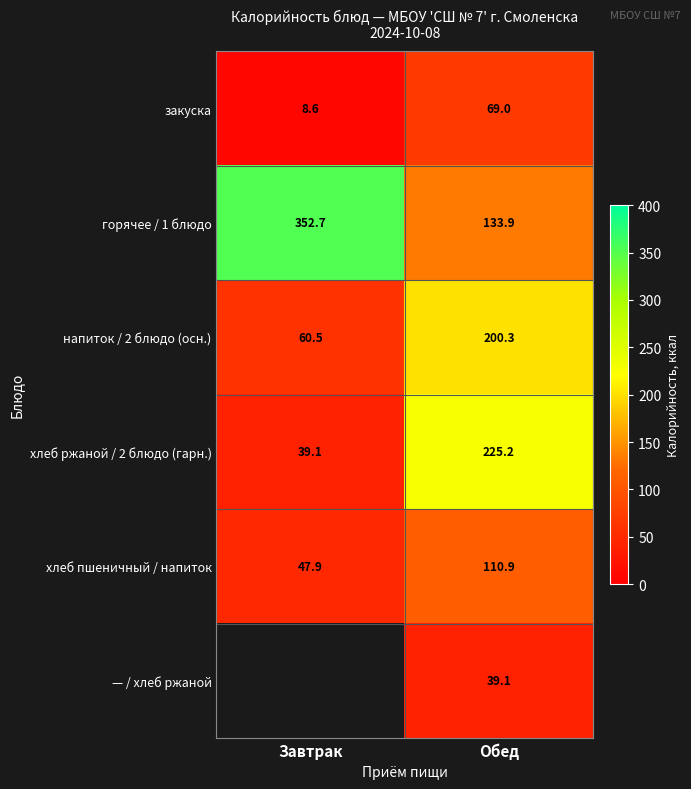

True or false: горячее / 1 блюдо has a value of 352.7 at Завтрак.

True